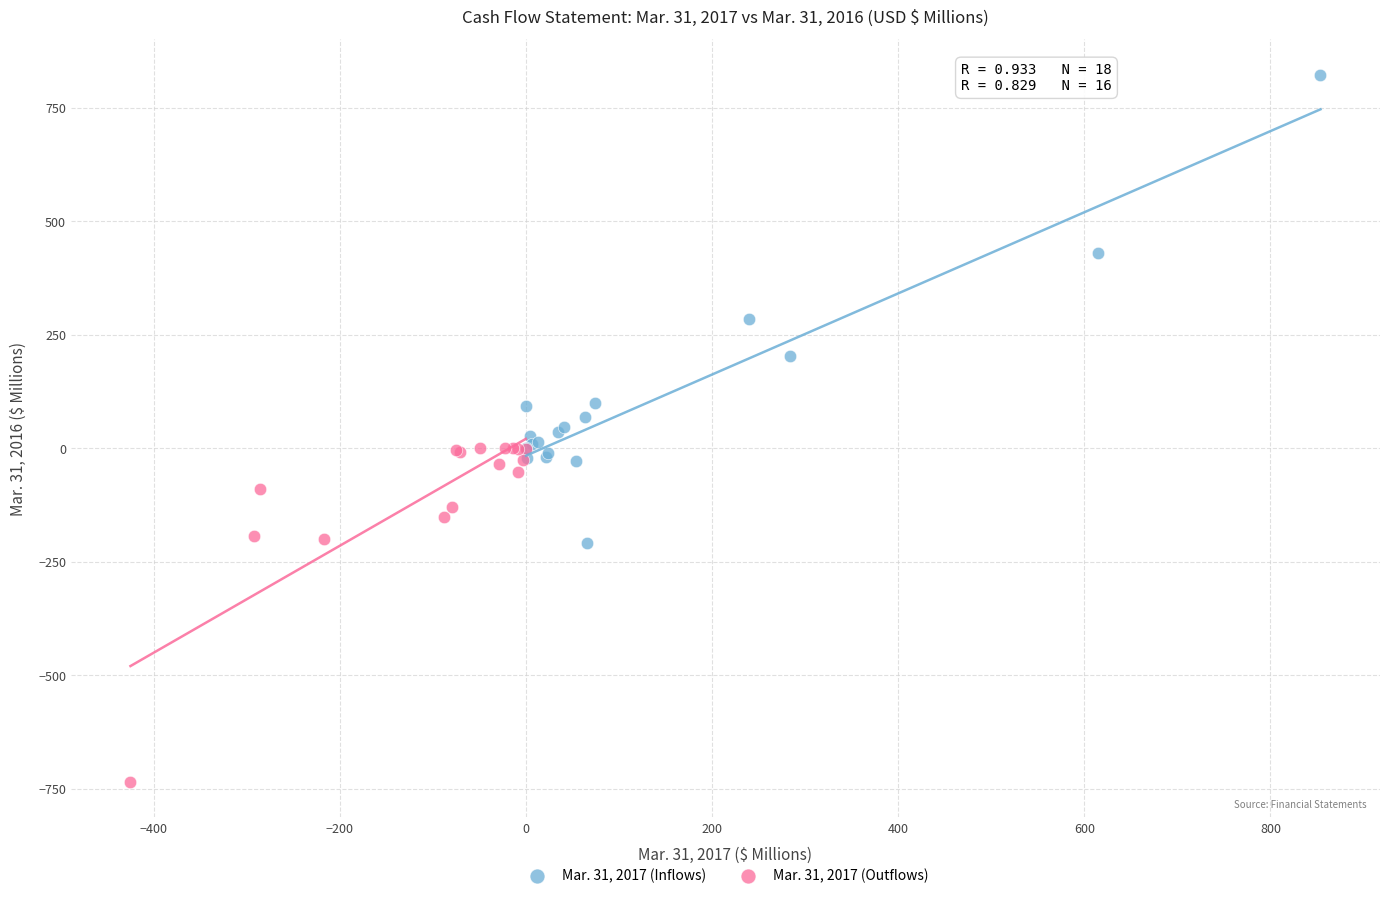

What are all the series names shown in the legend?

Mar. 31, 2017 (Inflows), Mar. 31, 2017 (Outflows)